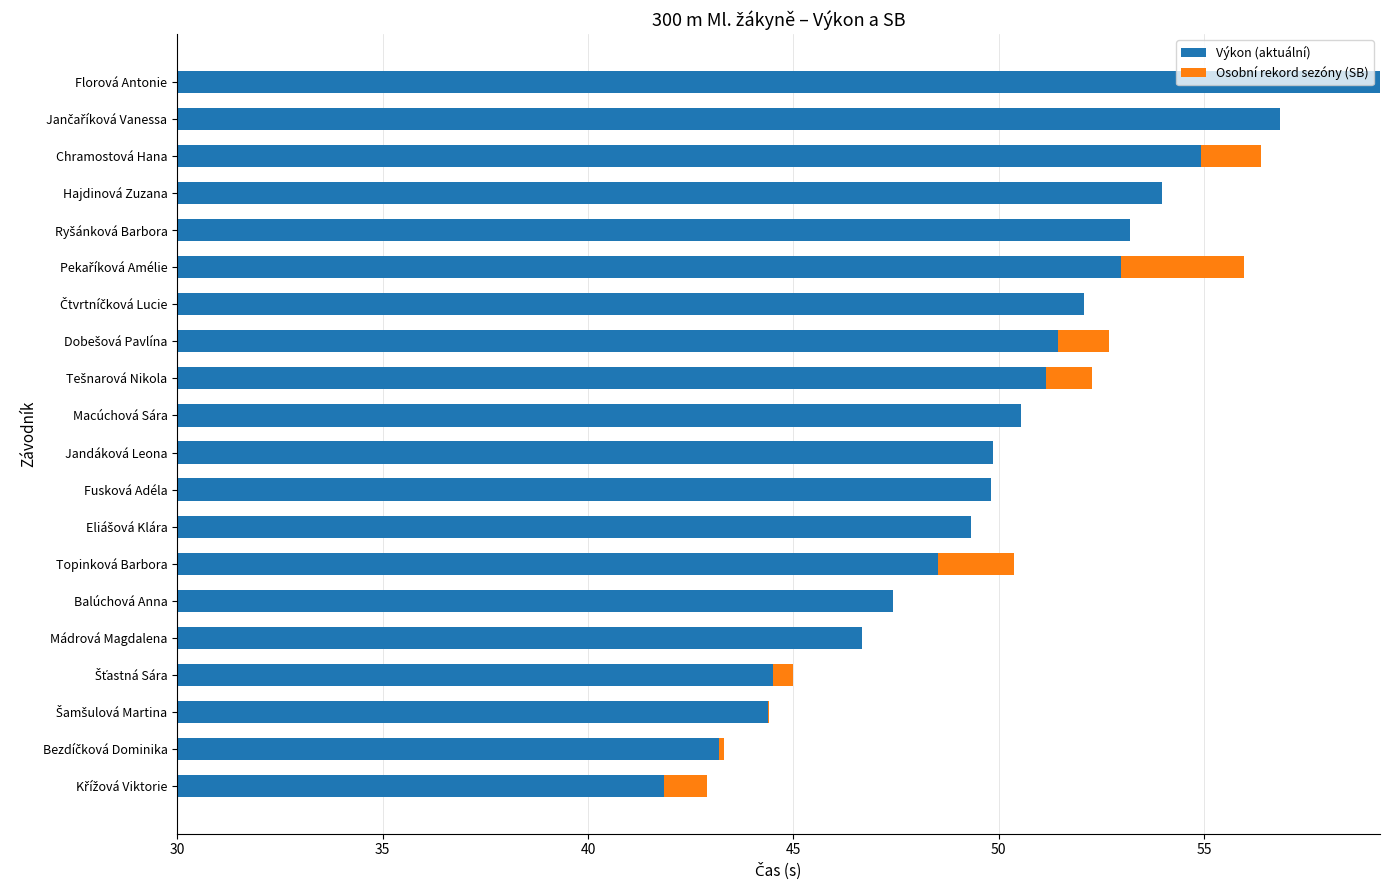

How many bars are there in each group?

2